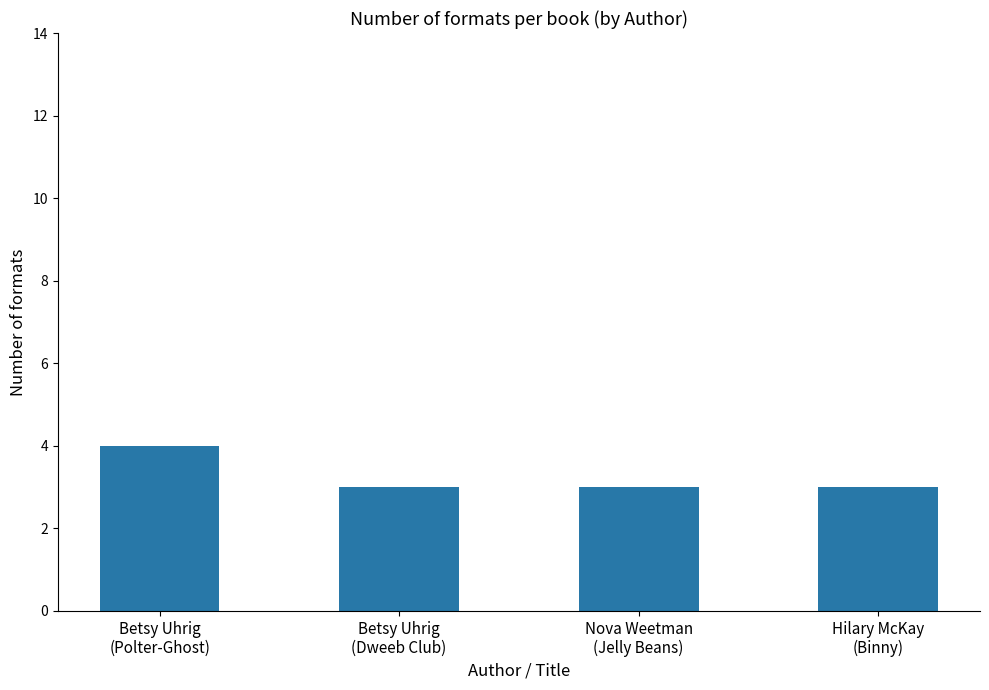

What is the difference between the maximum and minimum values?

1